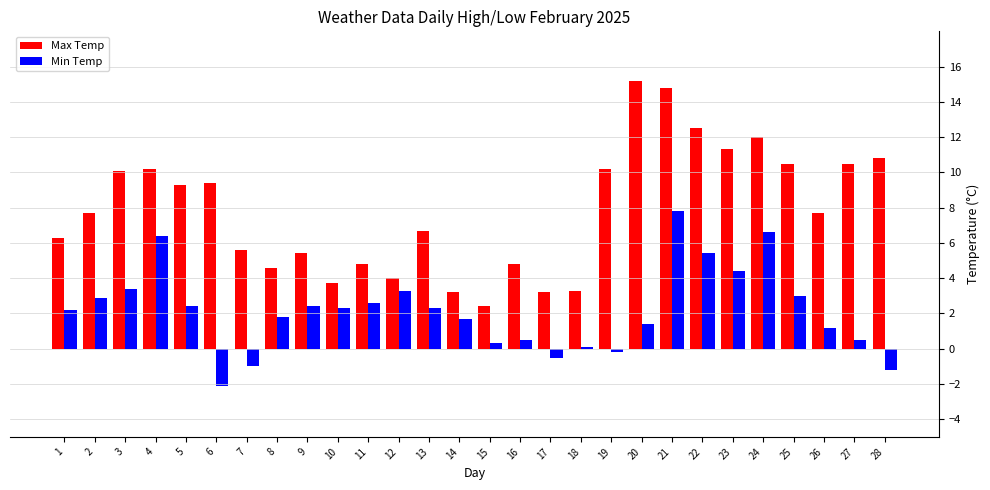

True or false: Min Temp has a value of 3.5 at 5.

False